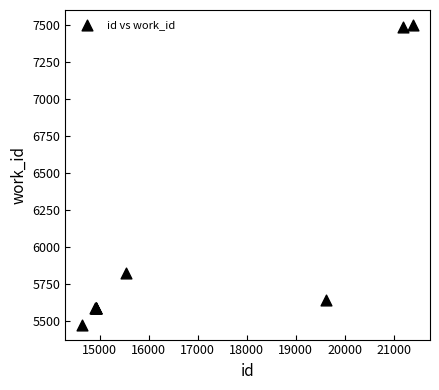

What Y value in the scatter plot is closest to 6487?

5822